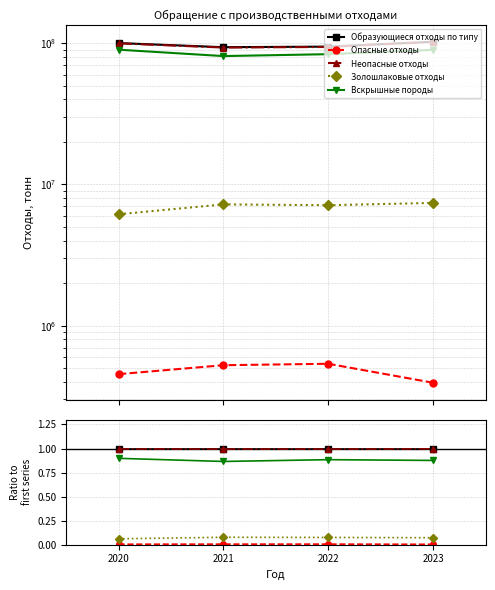

True or false: Образующиеся отходы по типу has more than 1 interior local peaks.

False